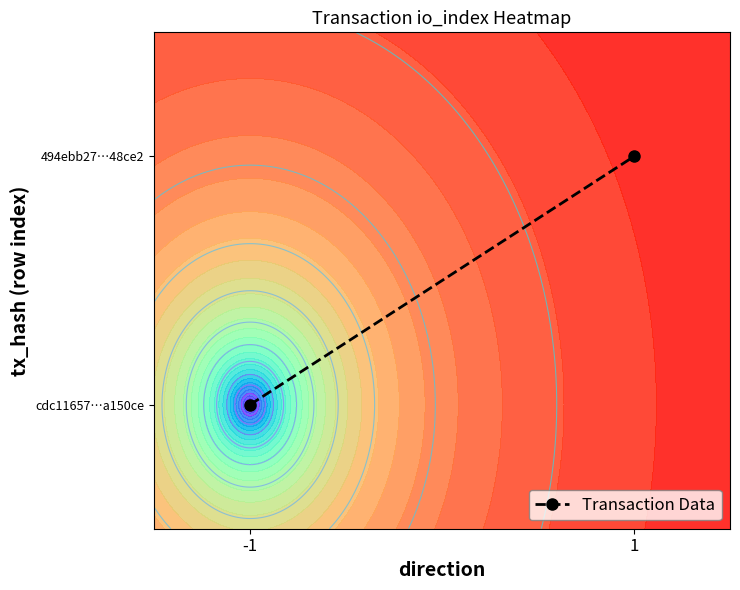

How many series are shown in this chart?

1